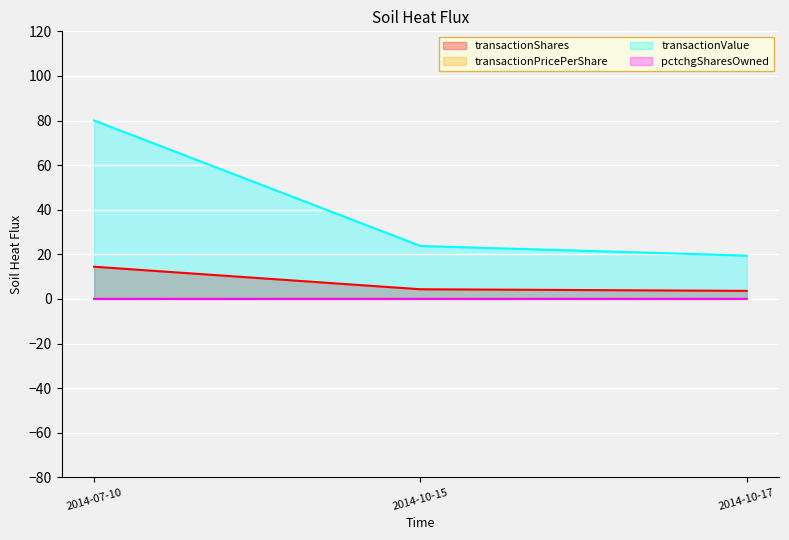

Where is transactionPricePerShare nearest to the value 0?

2014-10-17